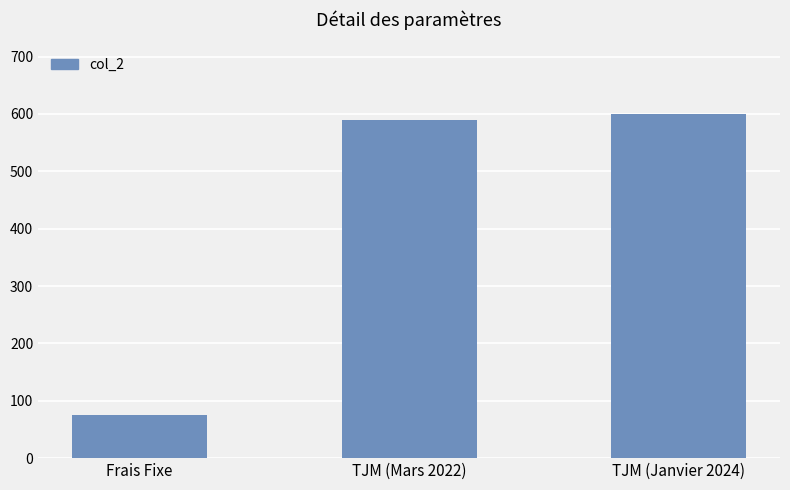

The value at TJM (Mars 2022) is 590. True or false?

True